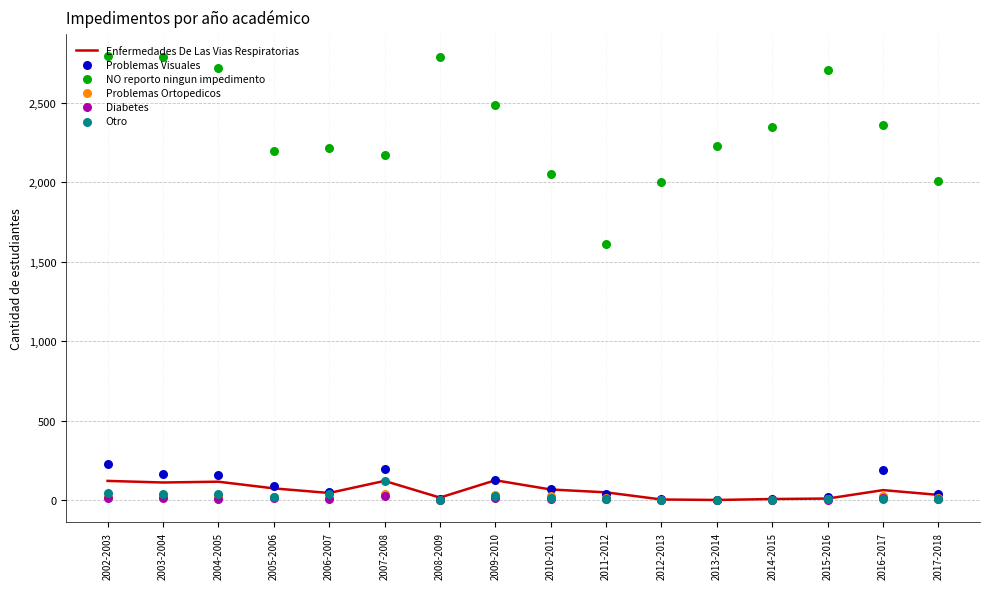

Which series reaches the maximum Y coordinate?

NO reporto ningun impedimento